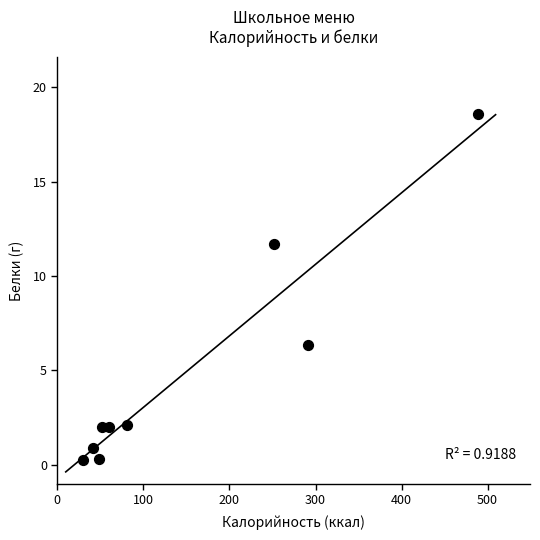

What is the range of X values (max minus min)?

459.4